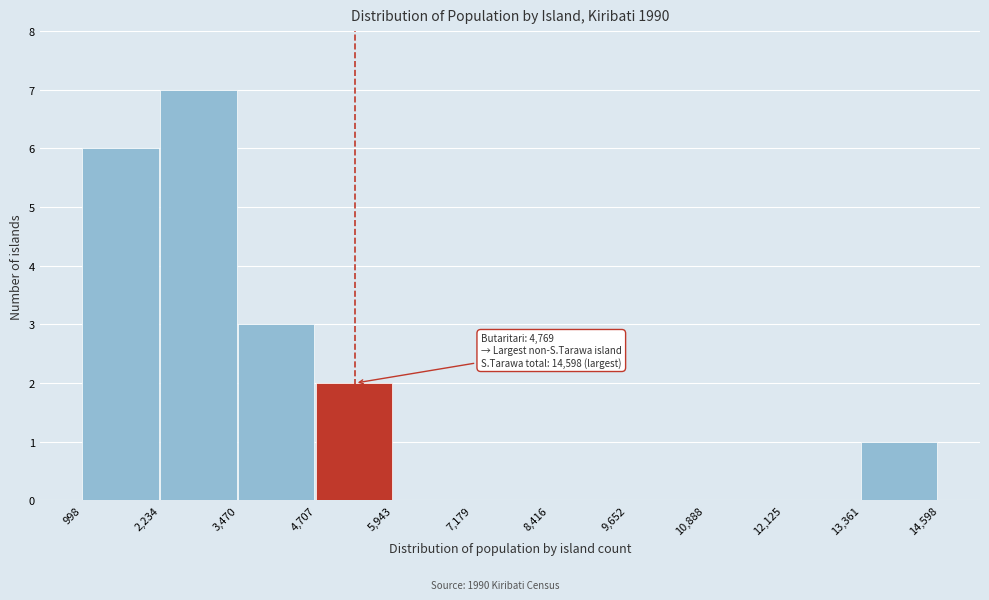

Which range on the x-axis has the tallest bar?

2,234 to 3,470